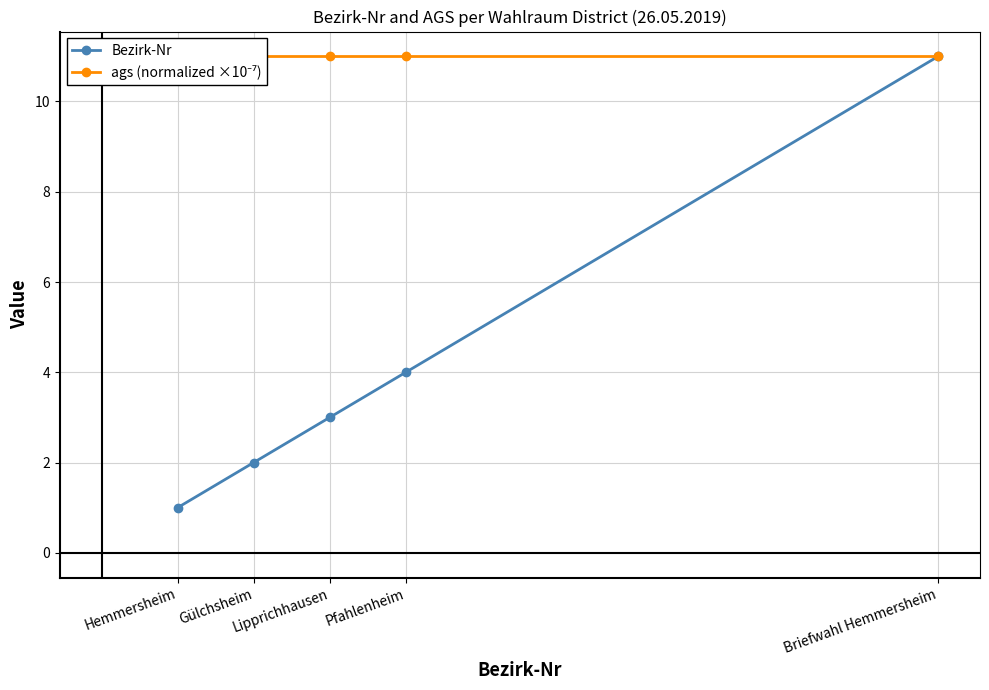

Is it true that Bezirk-Nr equals 0 at Hemmersheim?

False